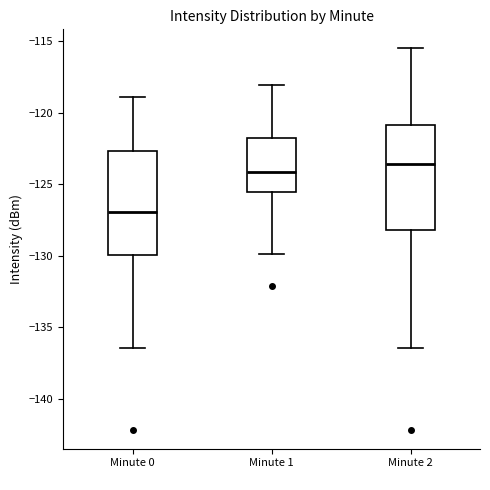

Reading left to right, read every box against the y-axis: the position of its median line, the range the box covers, and the ends of its whiskers. The values are not printed on the chart, so give them approximately, as read against the axis.

Minute 0: median -127.0, box -130.0 to -122.5, whiskers -136.5 to -119.0
Minute 1: median -124.0, box -125.5 to -122.0, whiskers -130.0 to -118.0
Minute 2: median -123.5, box -128.0 to -121.0, whiskers -136.5 to -115.5